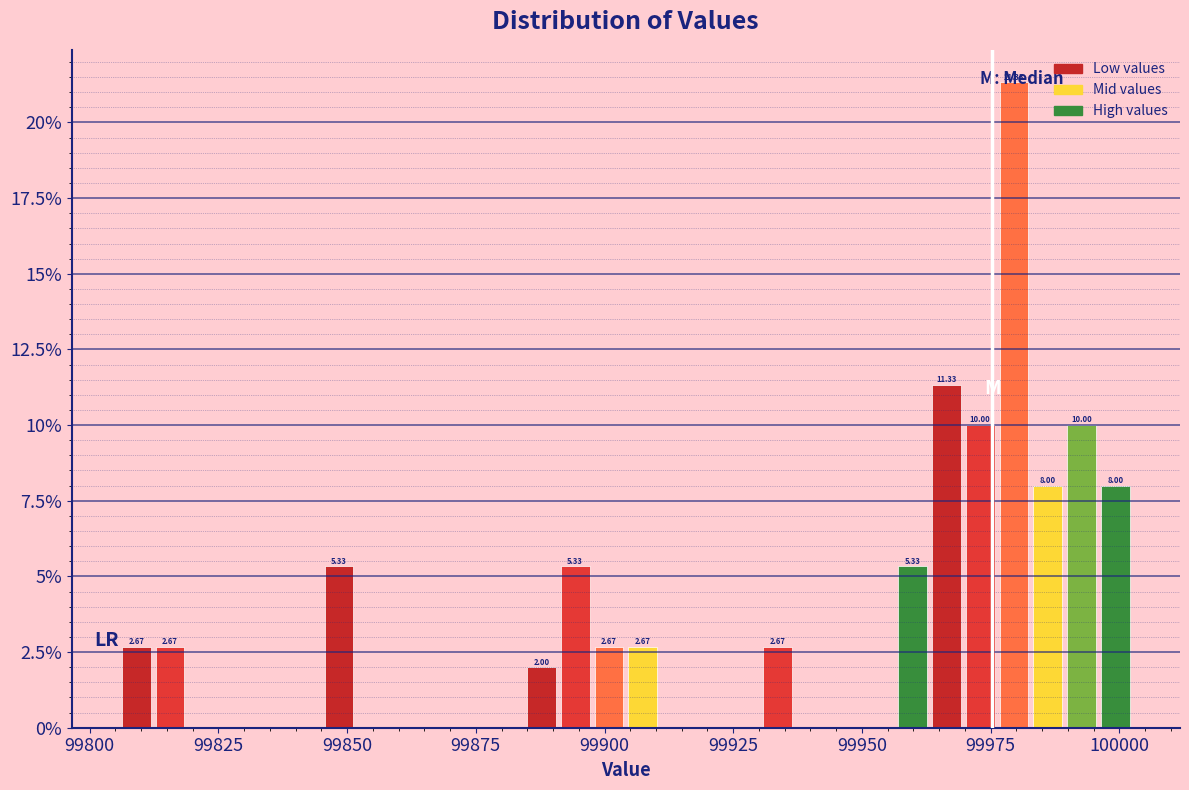

Around what value on the x-axis is the tallest bar? Give the approximate position of its centre, as read against the axis.

99980